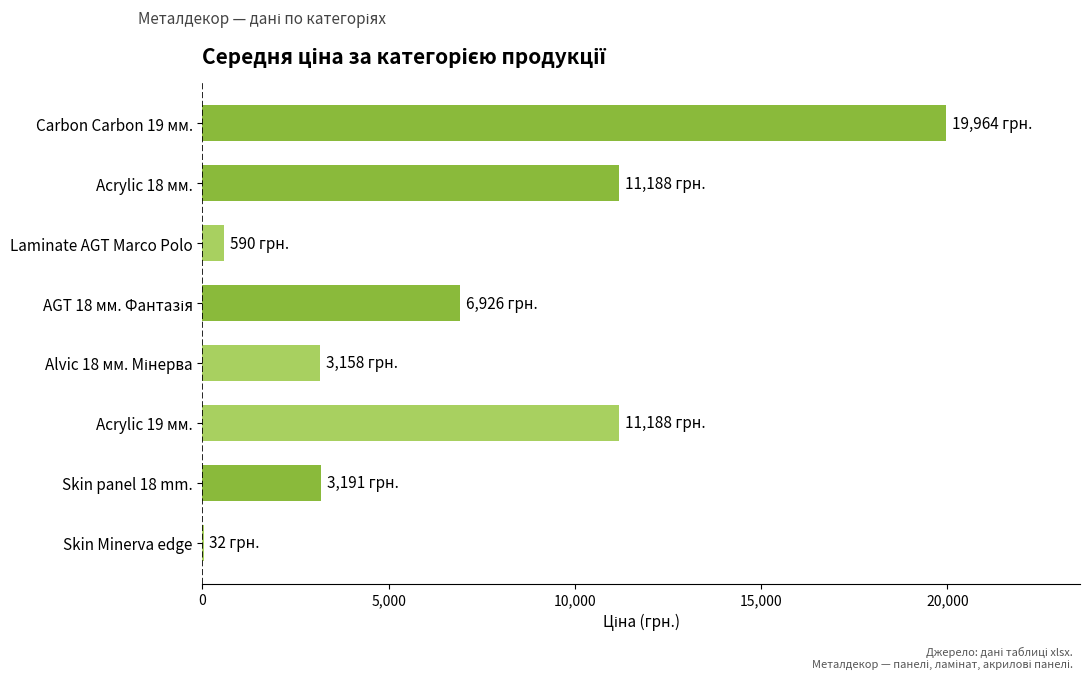

Is it true that the value at Skin panel 18 mm. is 3190.5?

True